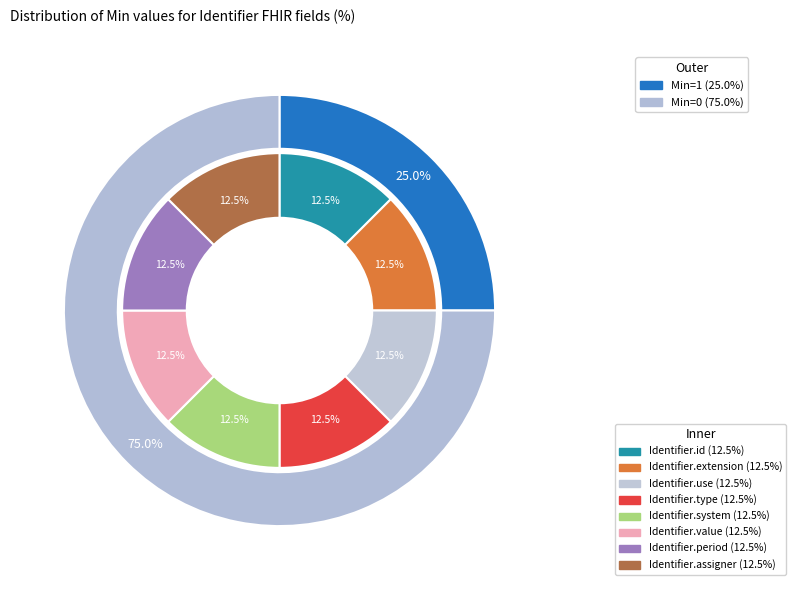

What is the smallest slice in the pie chart?

Identifier.system